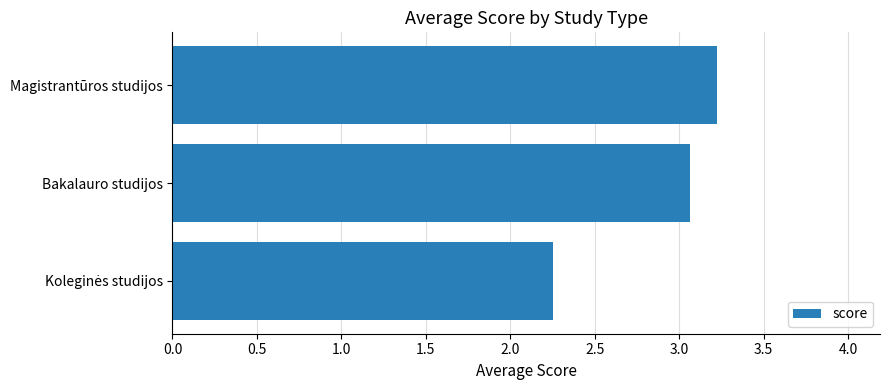

Read the value at Magistrantūros studijos.

3.2